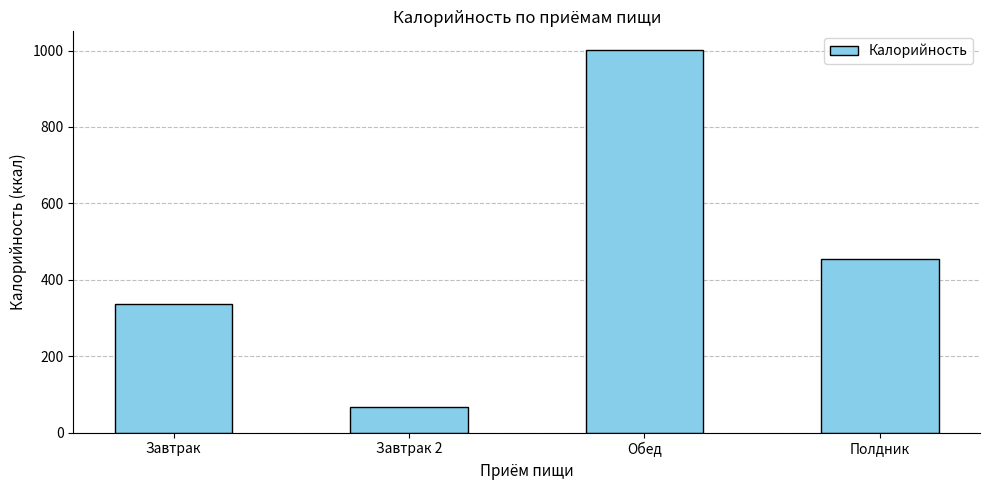

Count the number of data series in this chart.

1